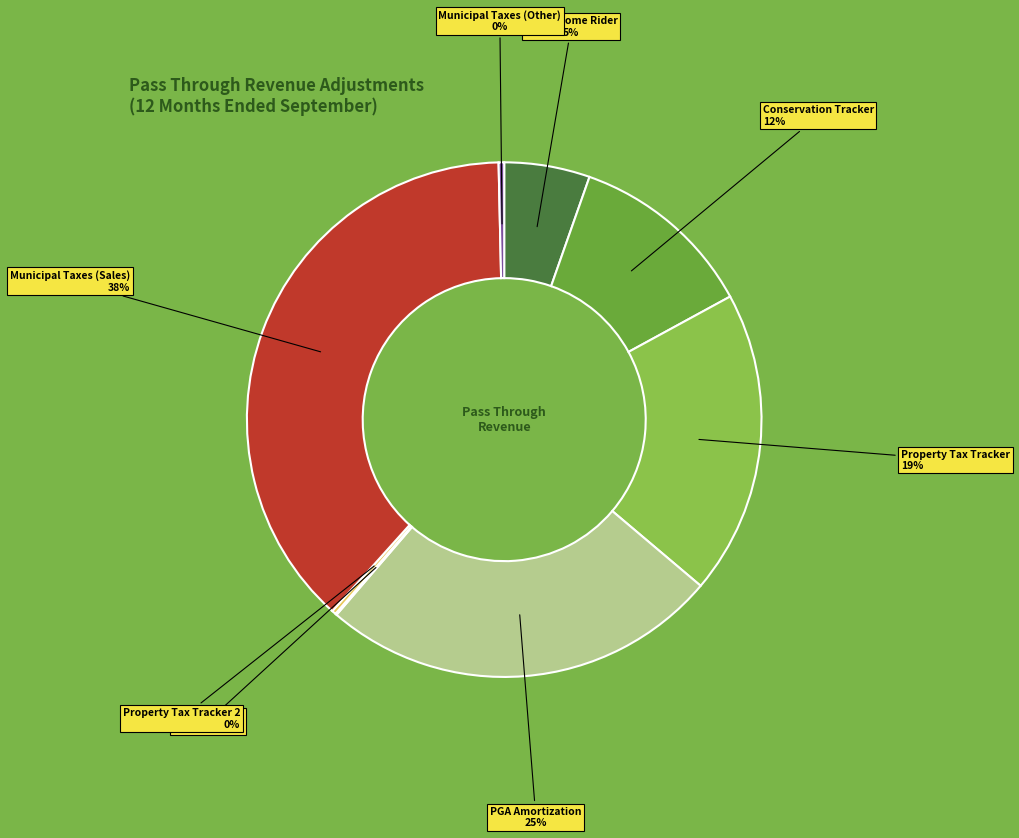

What is the largest slice in the pie chart?

Municipal Taxes (Sales)